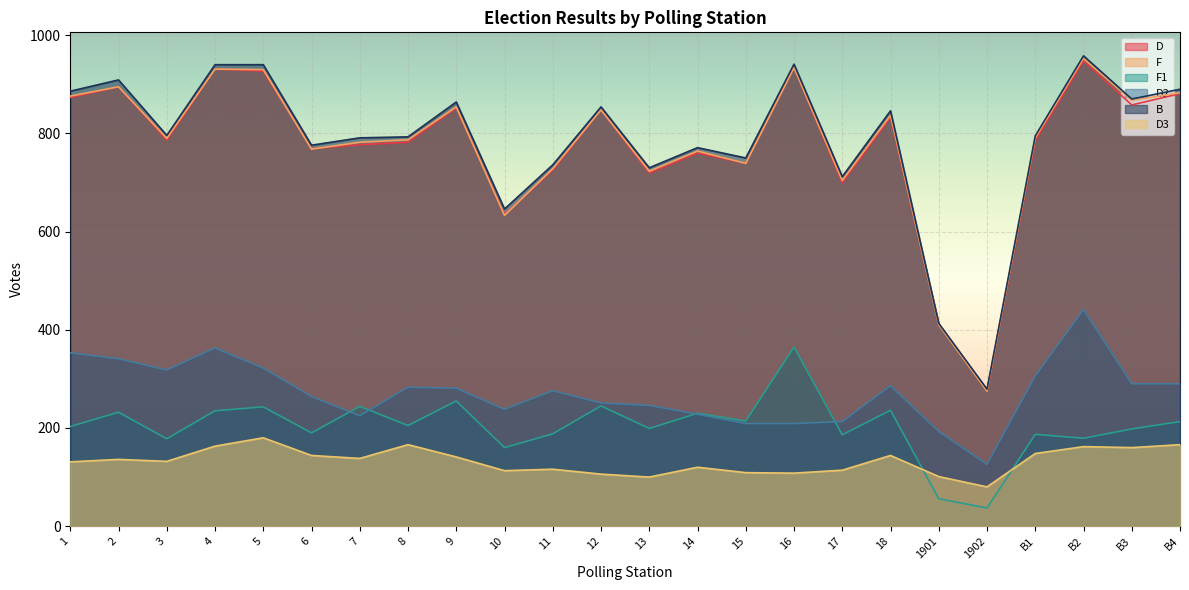

How many interior local valleys does the F1 series have?

9